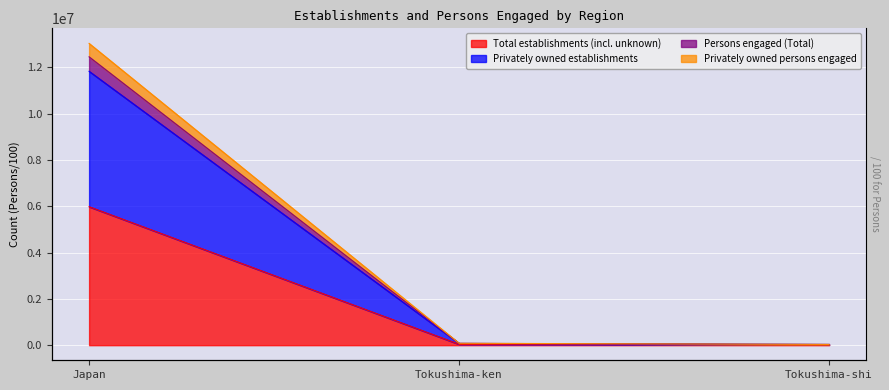

The Total establishments (incl. unknown) series shows 50517.0 at Tokushima-ken. True or false?

False